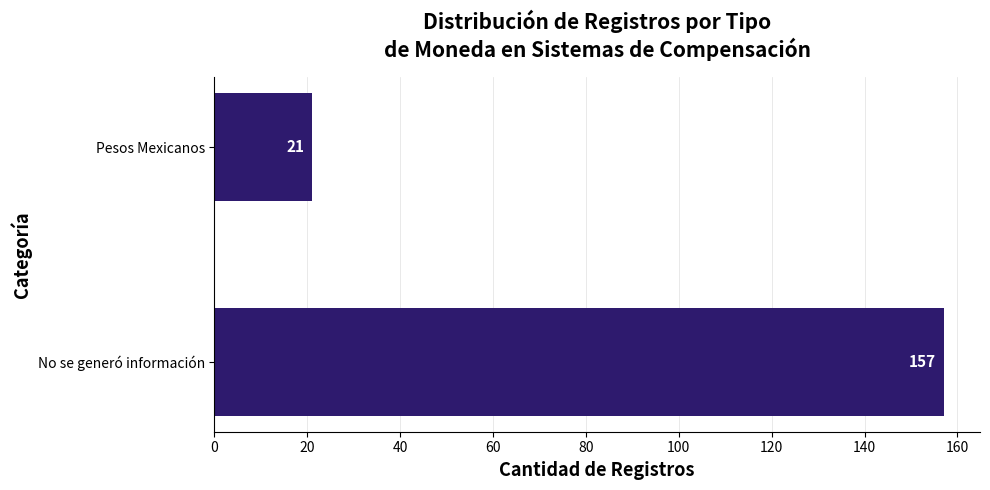

Between Pesos Mexicanos and No se generó información, which is larger?

No se generó información